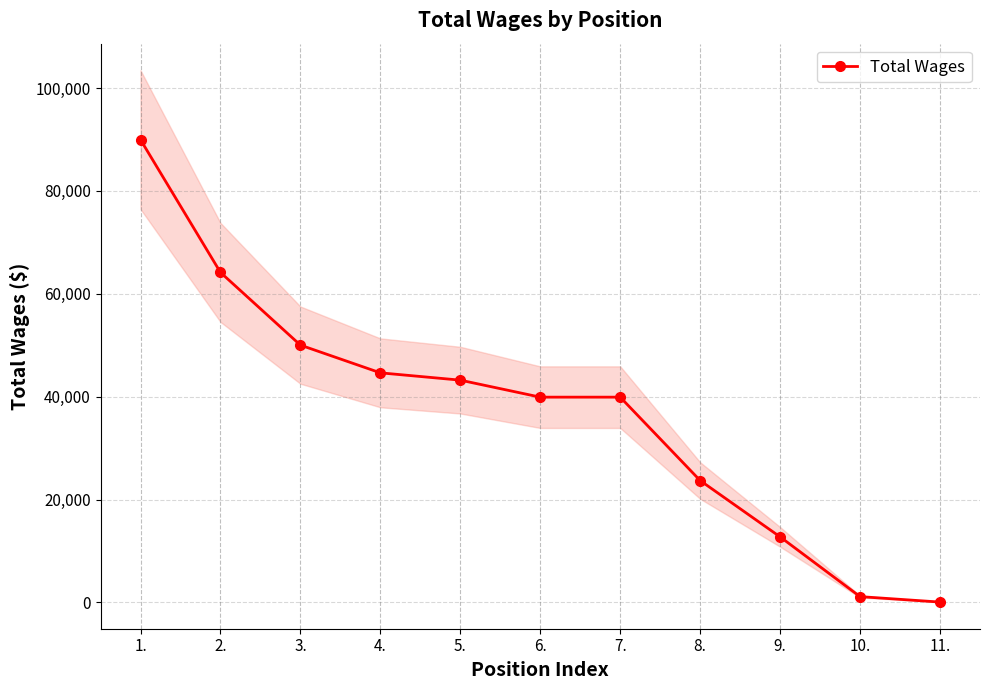

Rank the categories by value from lowest to highest.

11., 10., 9., 8., 6., 7., 5., 4., 3., 2., 1.